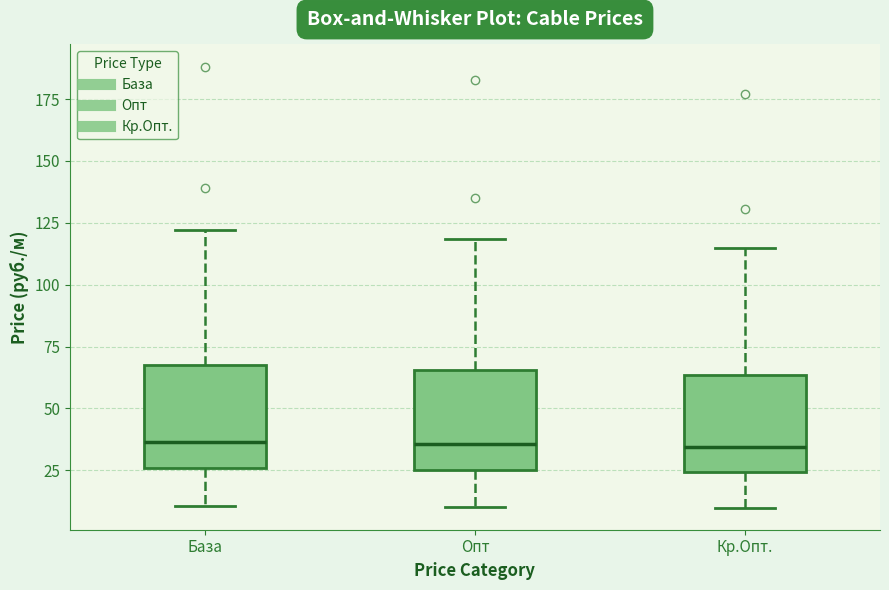

Reading left to right, transcribe this box plot: for each box, give where its median line is, the range the box spans, and where its two whiskers end, as read against the y-axis. The values are not printed on the chart, so give them approximately, as read against the axis.

База: median 35, box 25 to 70, whiskers 10 to 120
Опт: median 35, box 25 to 65, whiskers 10 to 120
Кр.Опт.: median 35, box 25 to 65, whiskers 10 to 115